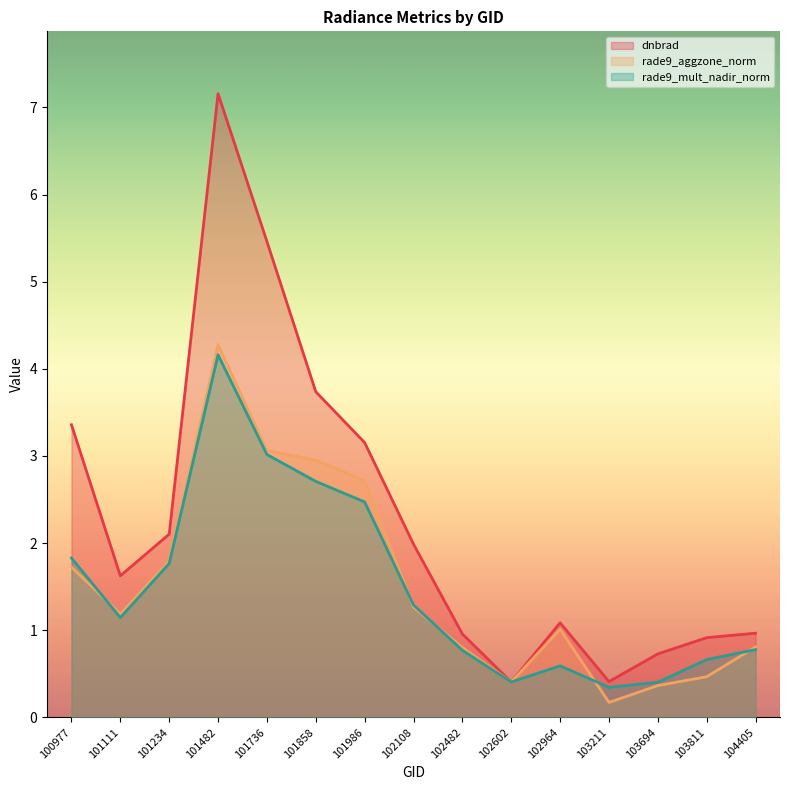

Does the chart display data point markers on the line(s)?

No